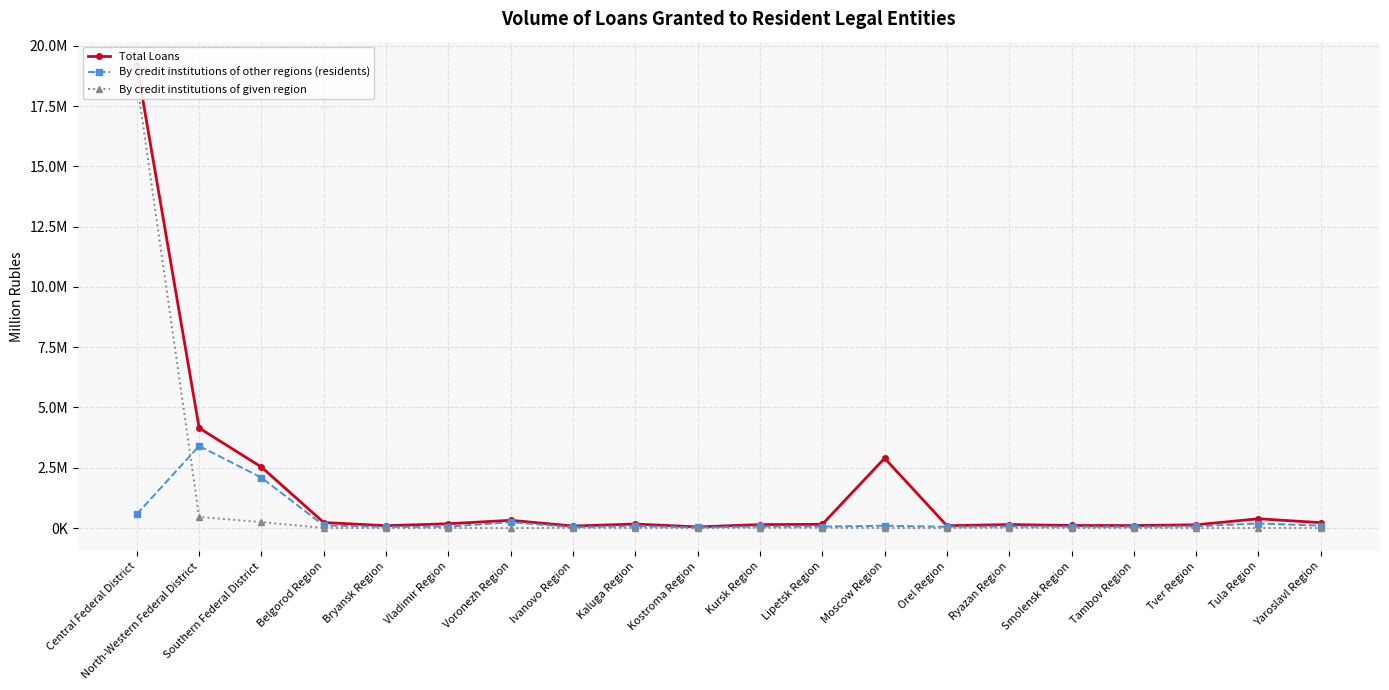

What is the sum of the By credit institutions of other regions (residents) values at Ryazan Region and Southern Federal District?

2155611